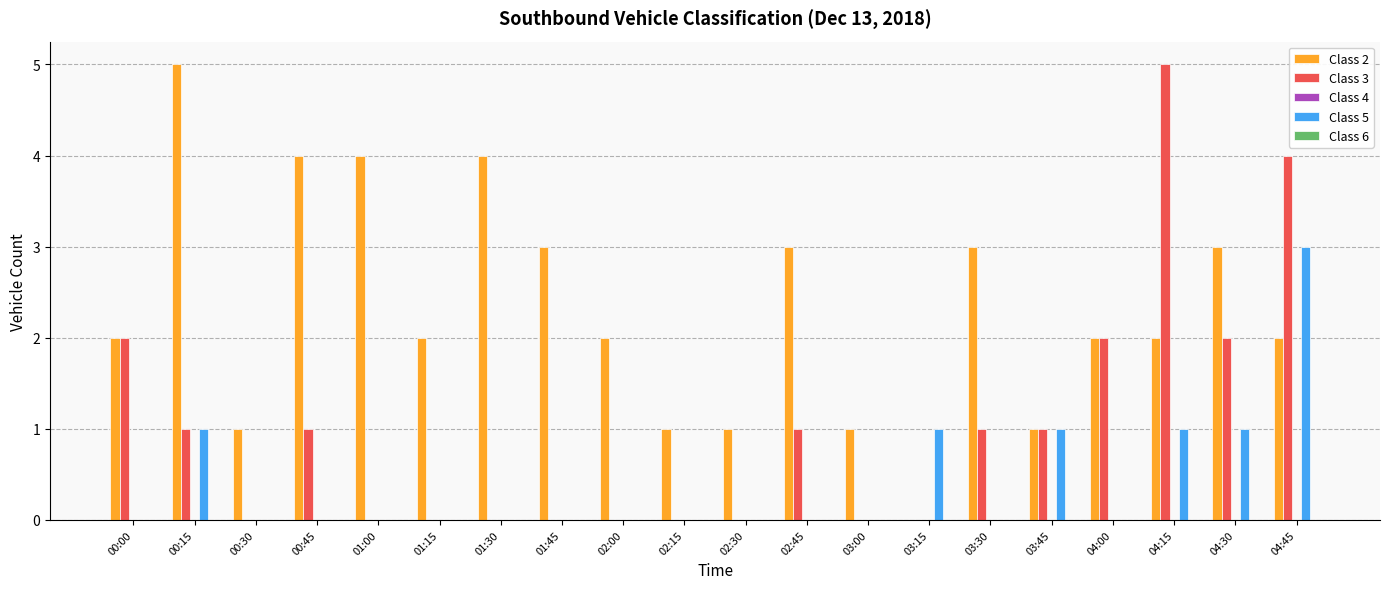

Which series has the largest total across all categories?

Class 2